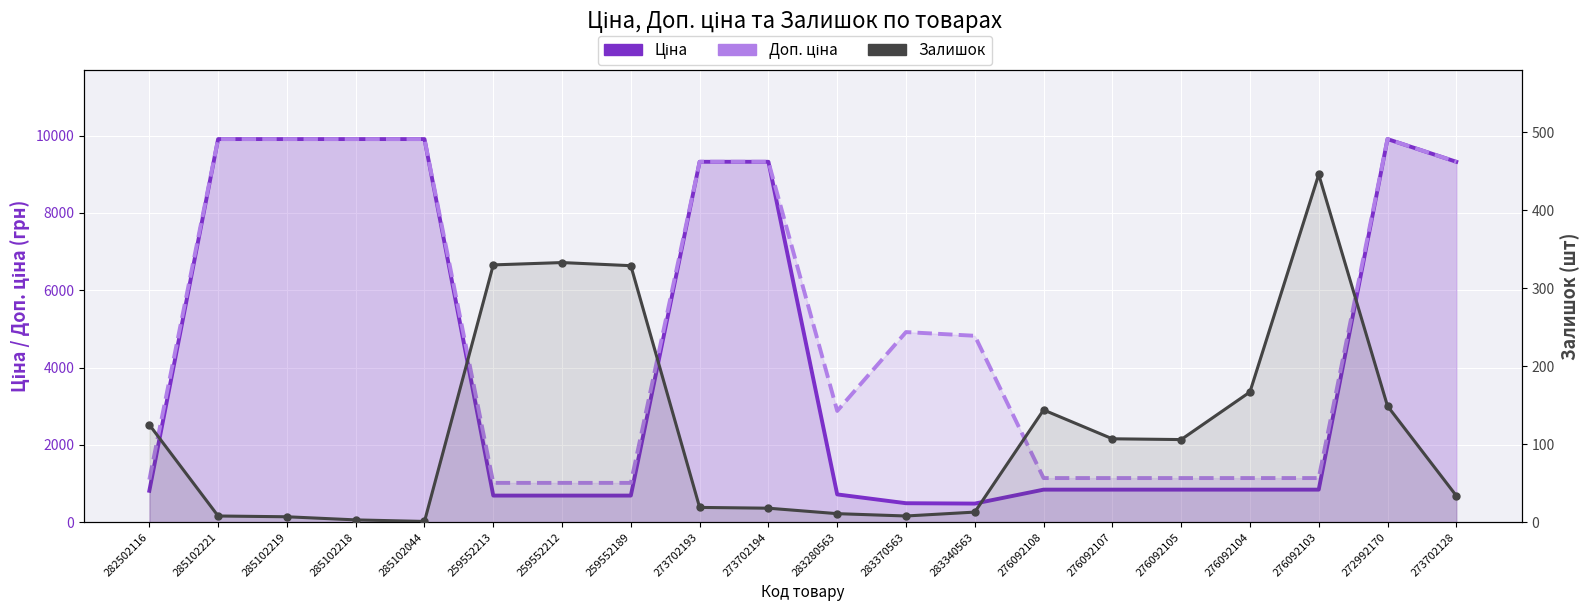

What is the difference between the maximum and minimum values in the Ціна series?

9426.4